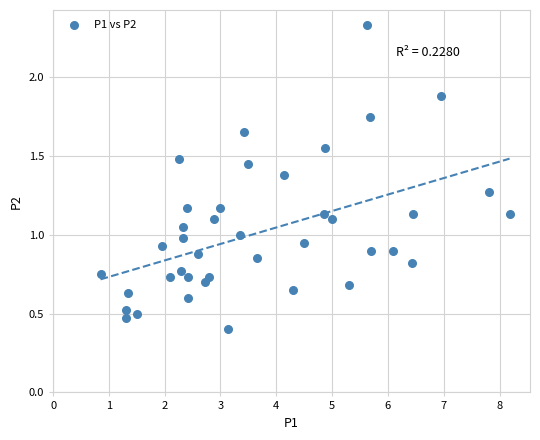

What is the range of X values (max minus min)?

7.3